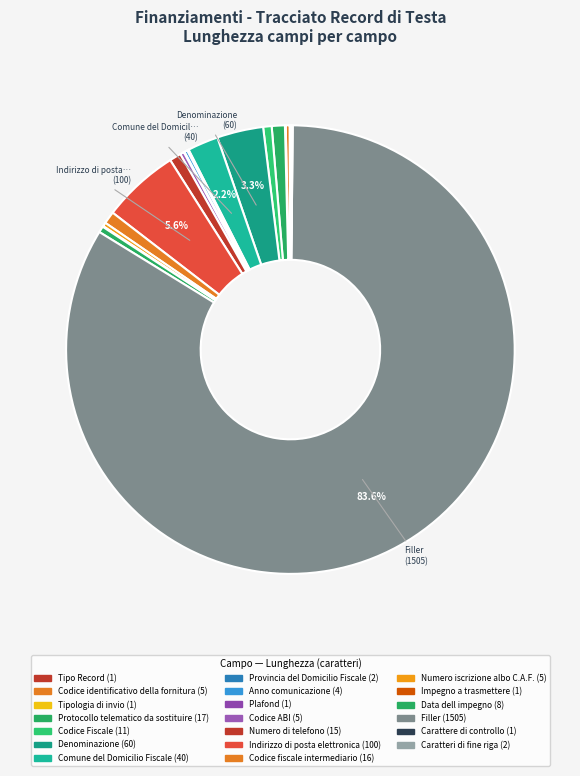

To the nearest percent, what is the average slice percentage?

5%